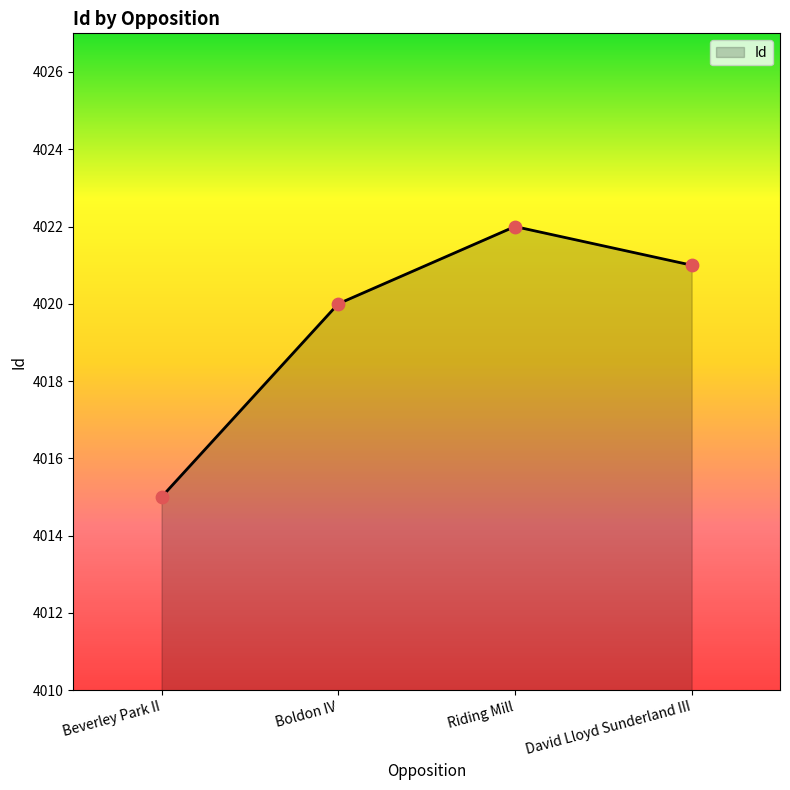

What is the change in value from Beverley Park II to David Lloyd Sunderland III?

+6